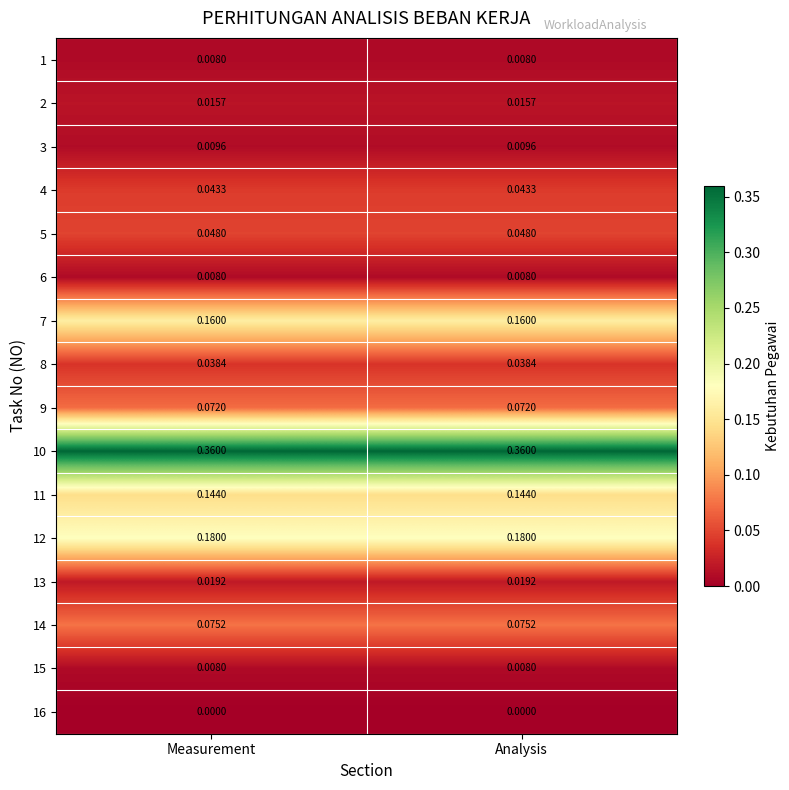

Is the value of 15 at Analysis greater than the value of 8 at Measurement?

No